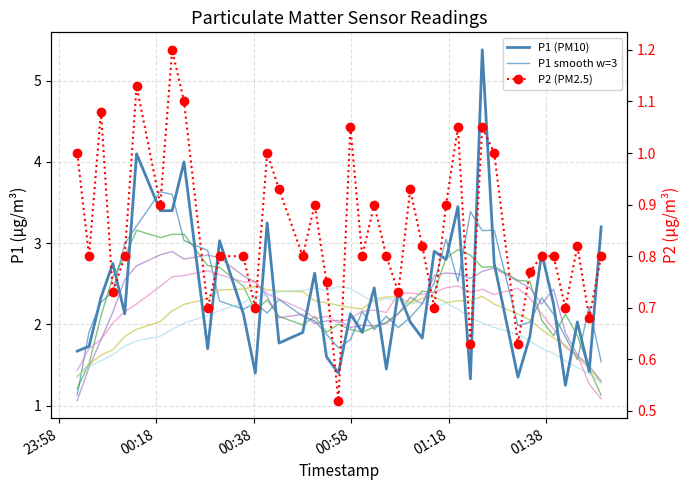

How many interior local peaks does the P2 series have?

11